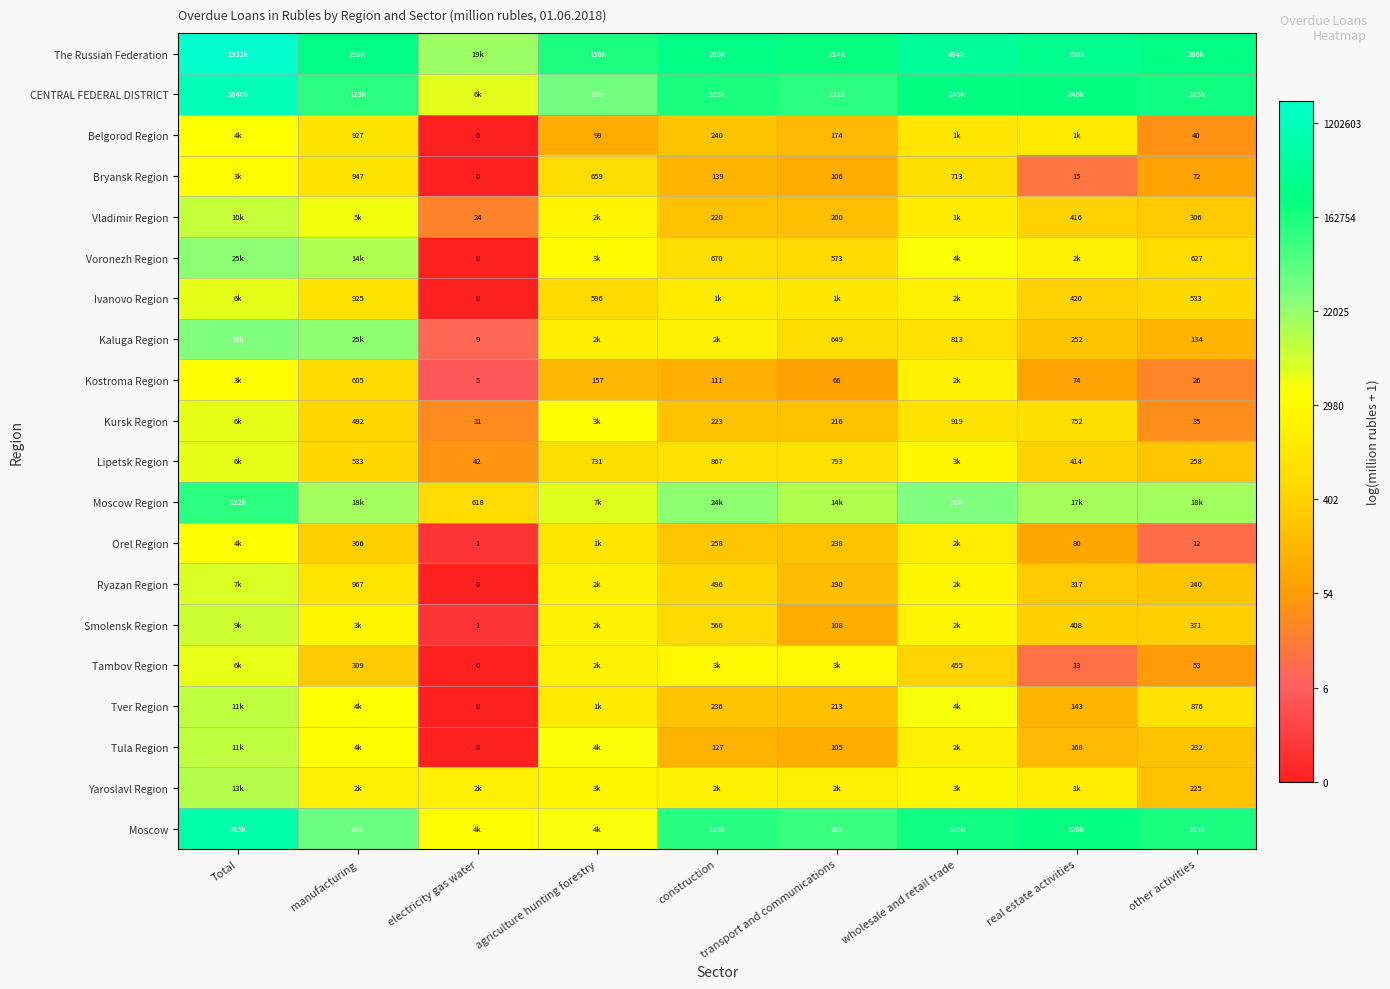

At which category is the sum across all series the highest?

Total